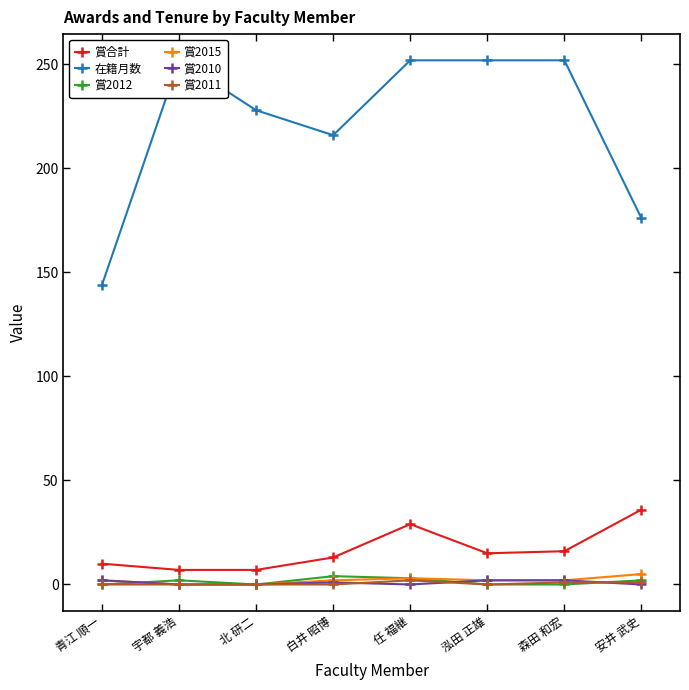

Reading left to right, transcribe all the data shown in this chart.

賞合計: 青江 順一=10	宇都 義浩=7	北 研二=7	白井 昭博=13	任 福継=29	泓田 正雄=15	森田 和宏=16	安井 武史=36
在籍月数: 青江 順一=144	宇都 義浩=252	北 研二=228	白井 昭博=216	任 福継=252	泓田 正雄=252	森田 和宏=252	安井 武史=176
賞2012: 青江 順一=0	宇都 義浩=2	北 研二=0	白井 昭博=4	任 福継=3	泓田 正雄=0	森田 和宏=0	安井 武史=2
賞2015: 青江 順一=2	宇都 義浩=0	北 研二=0	白井 昭博=2	任 福継=3	泓田 正雄=2	森田 和宏=2	安井 武史=5
賞2010: 青江 順一=2	宇都 義浩=0	北 研二=0	白井 昭博=1	任 福継=0	泓田 正雄=2	森田 和宏=2	安井 武史=0
賞2011: 青江 順一=0	宇都 義浩=0	北 研二=0	白井 昭博=0	任 福継=2	泓田 正雄=0	森田 和宏=1	安井 武史=1